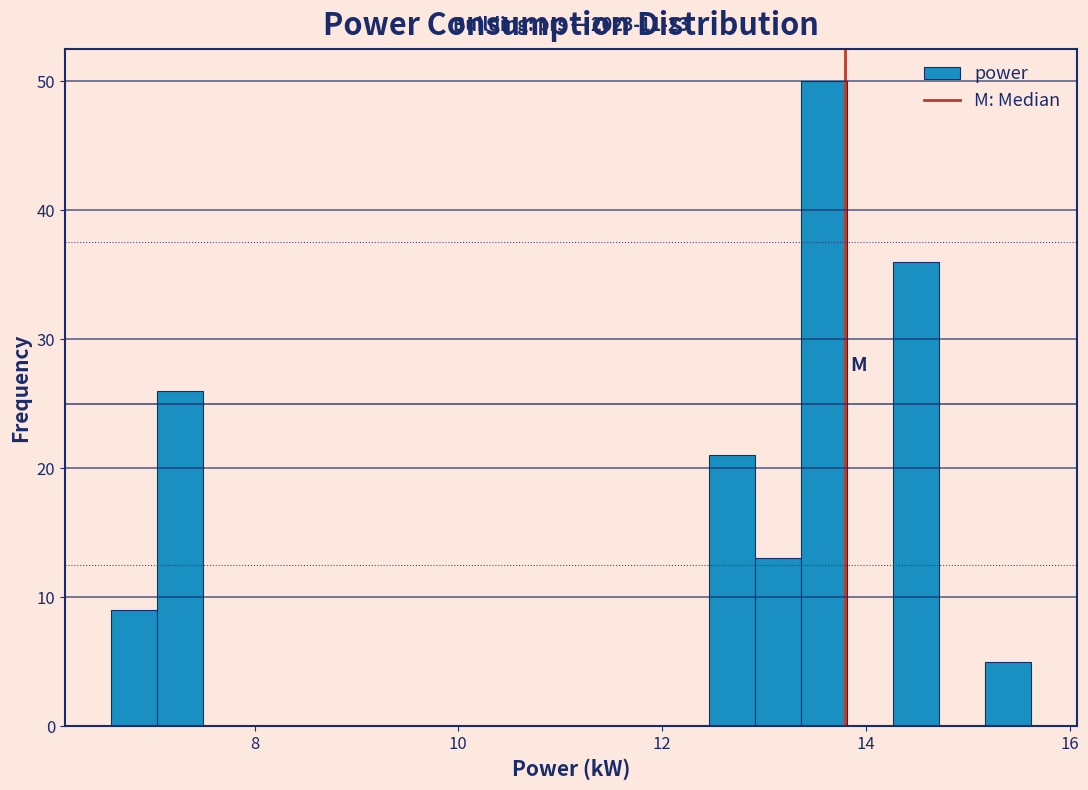

Read against the x-axis, roughly where is the centre of the tallest bar?

13.6